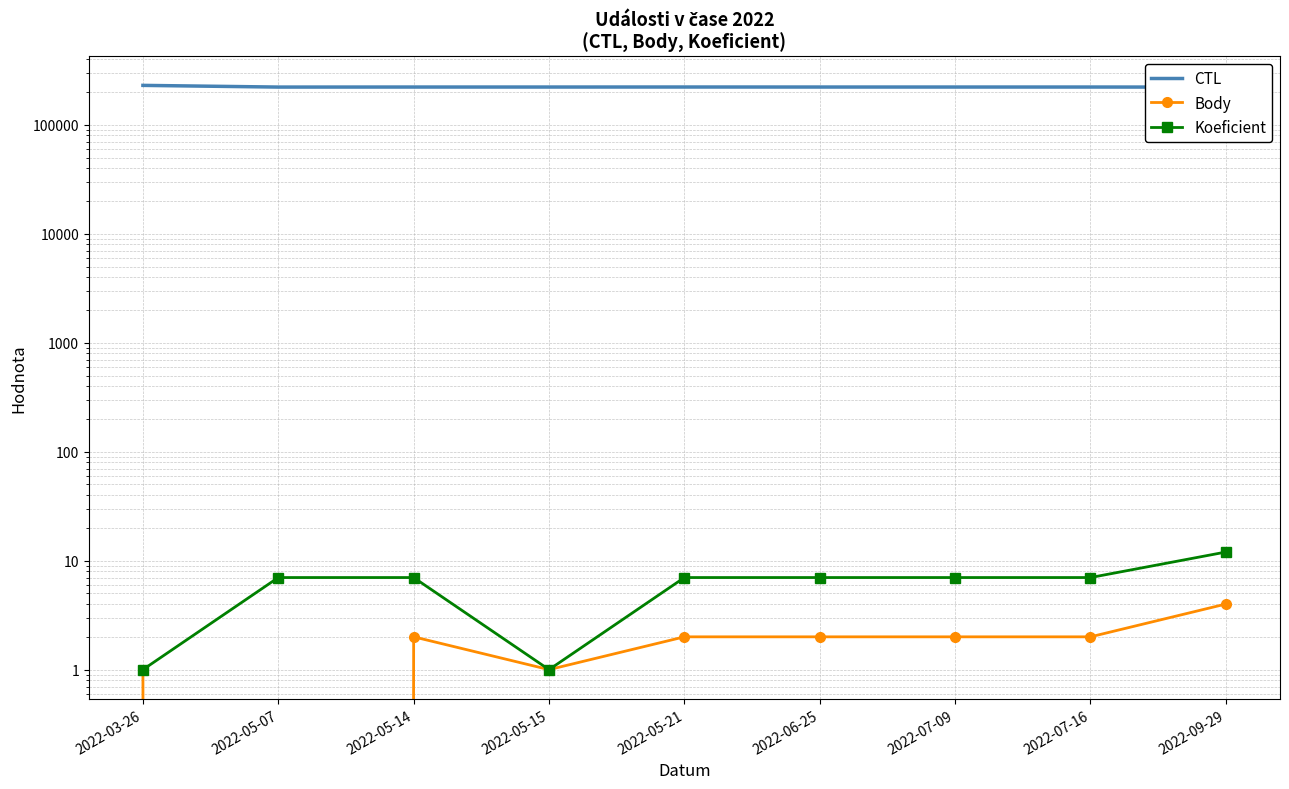

True or false: Koeficient has a value of 1 at 2022-05-15.

False